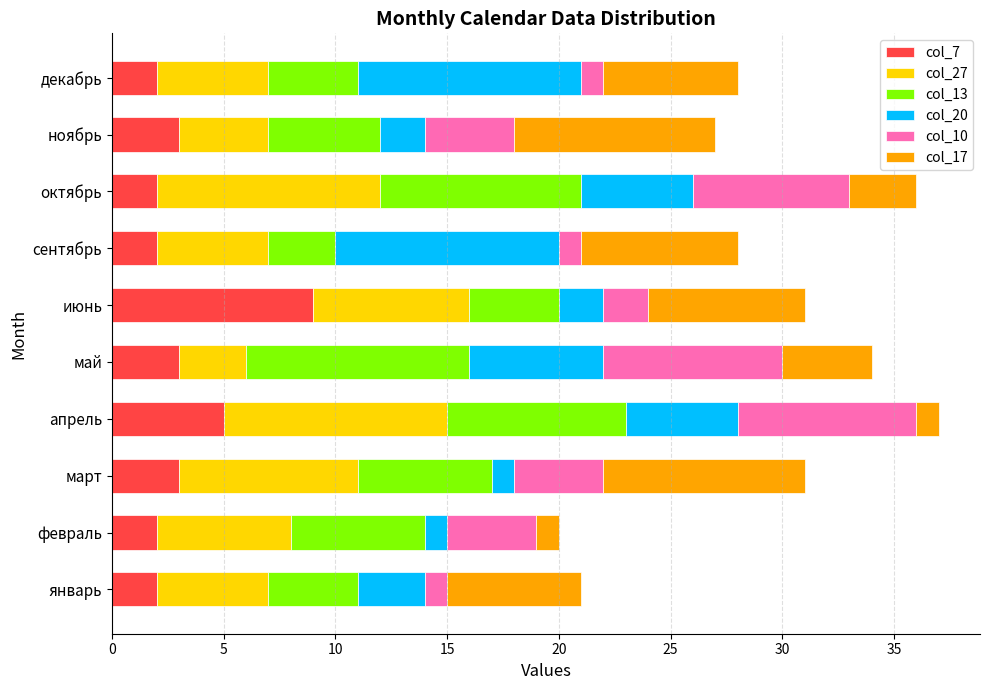

What is the total value across all series at декабрь?

28